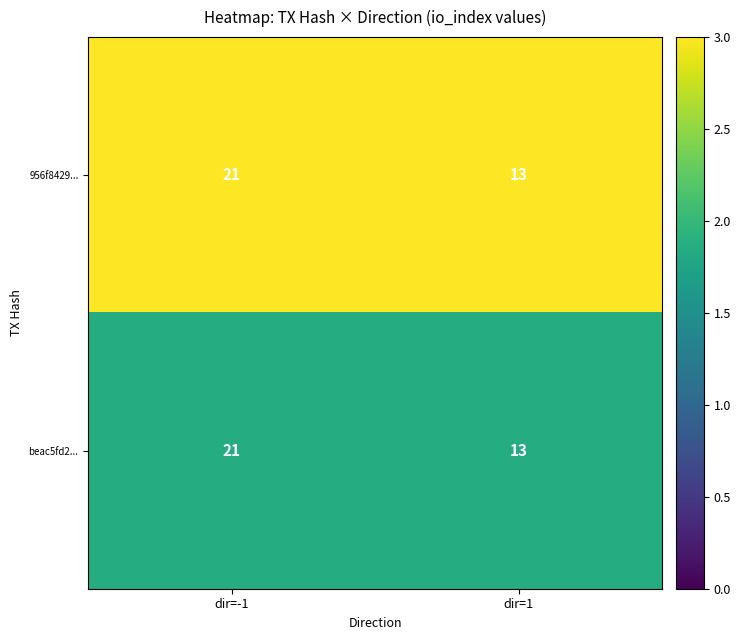

The beac5fd2... series shows 20 at dir=1. True or false?

False